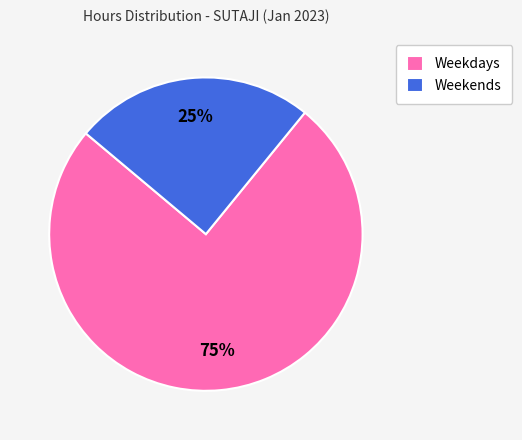

Which slice is the largest?

Weekdays